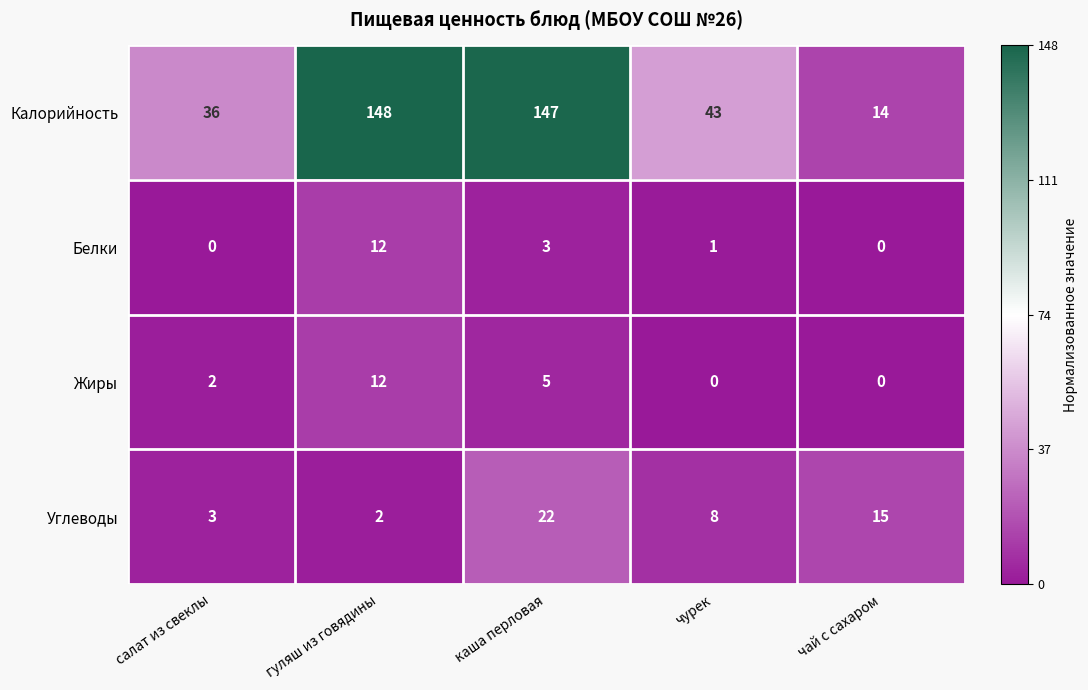

Which series has the widest spread of values?

Калорийность